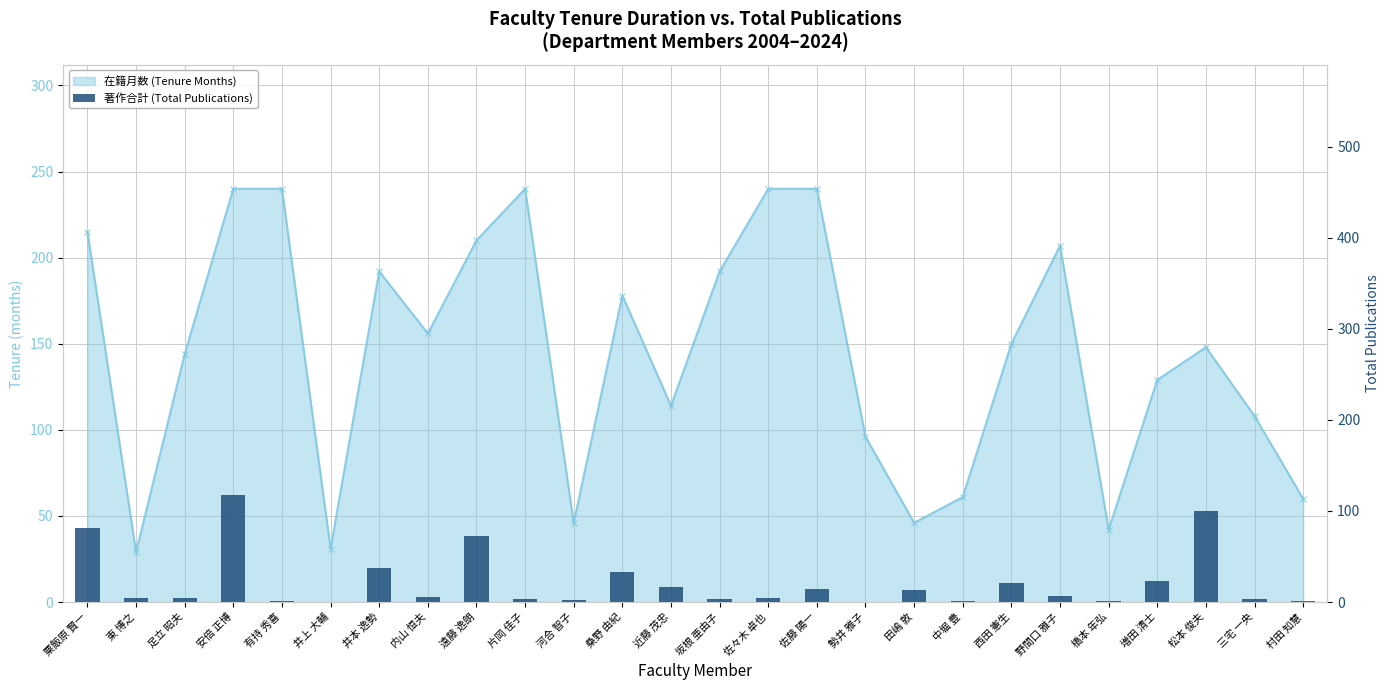

Where is the data nearest to the value 59?

遠藤 逸朗